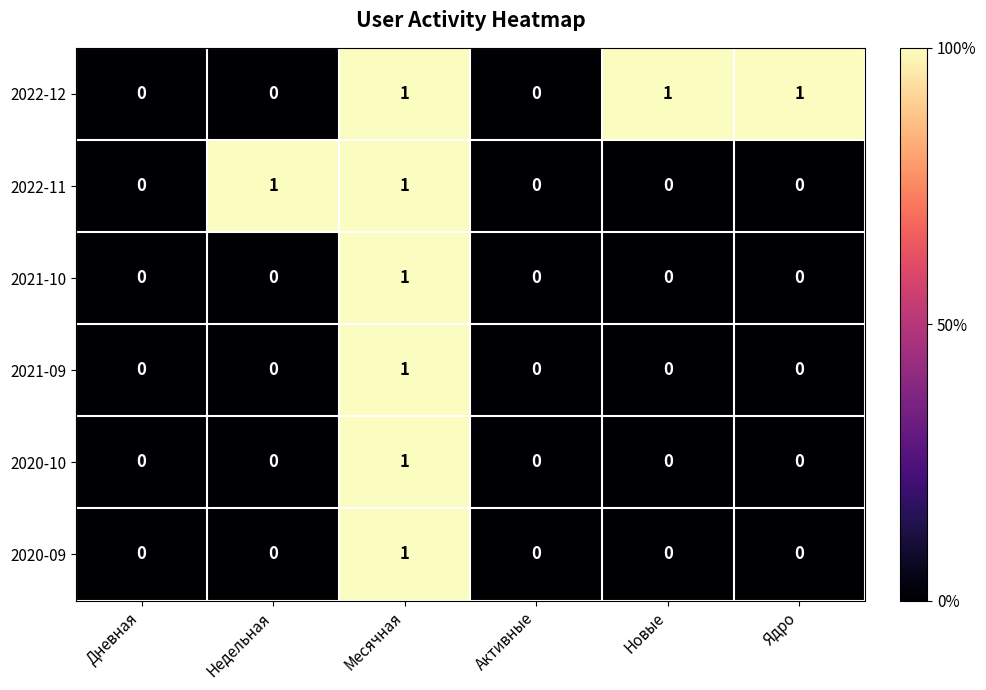

Count the 2020-09 values in the range 0 to 1.

6